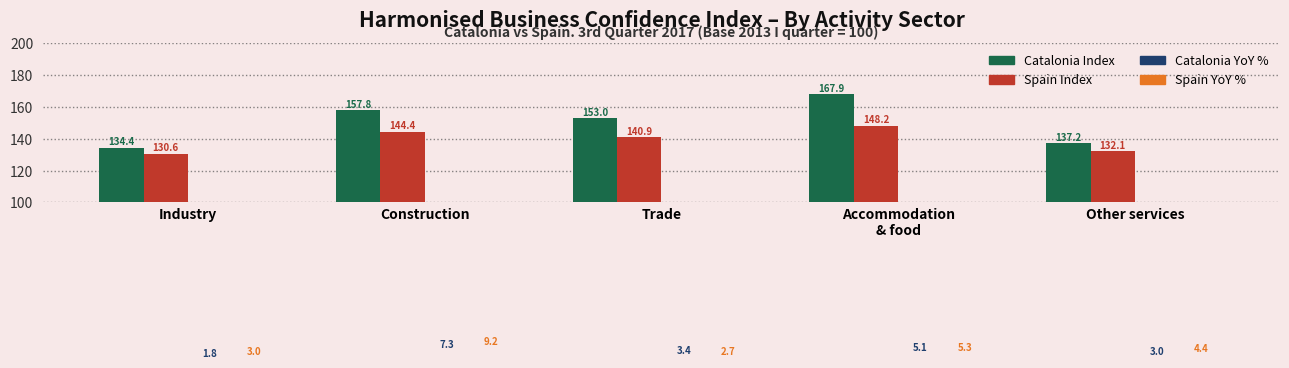

Does the chart contain any negative values?

No